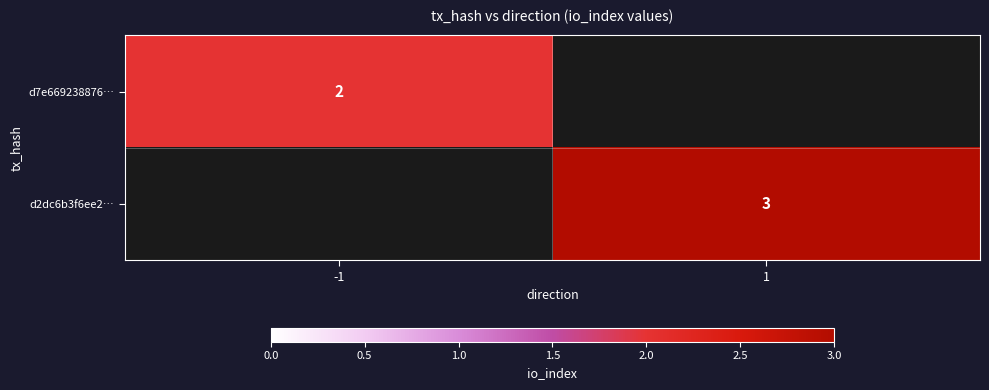

The value of d7e669238876… at -1 is 2. True or false?

True